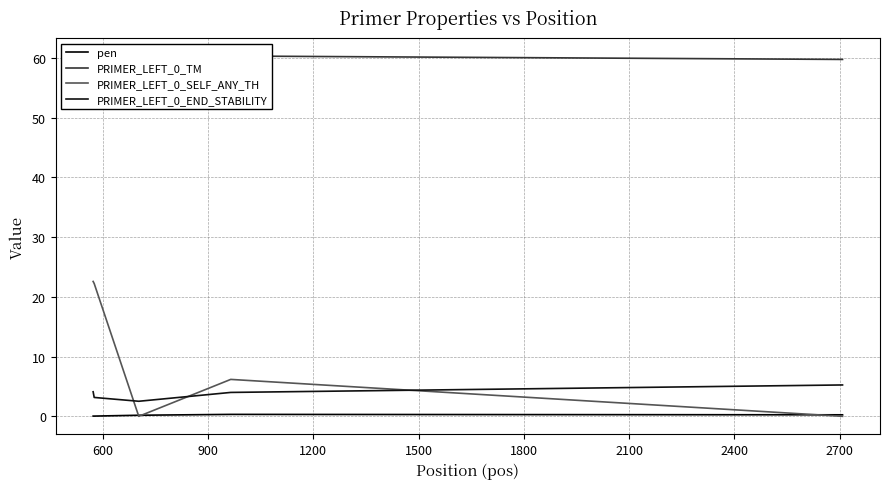

Count the number of data series in this chart.

4